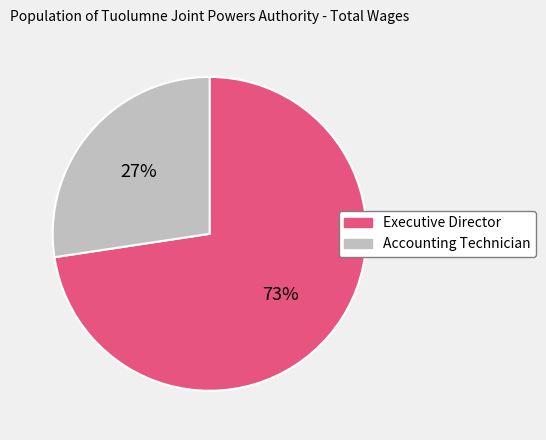

To the nearest percent, what is the combined percentage of Accounting Technician and Executive Director?

100%